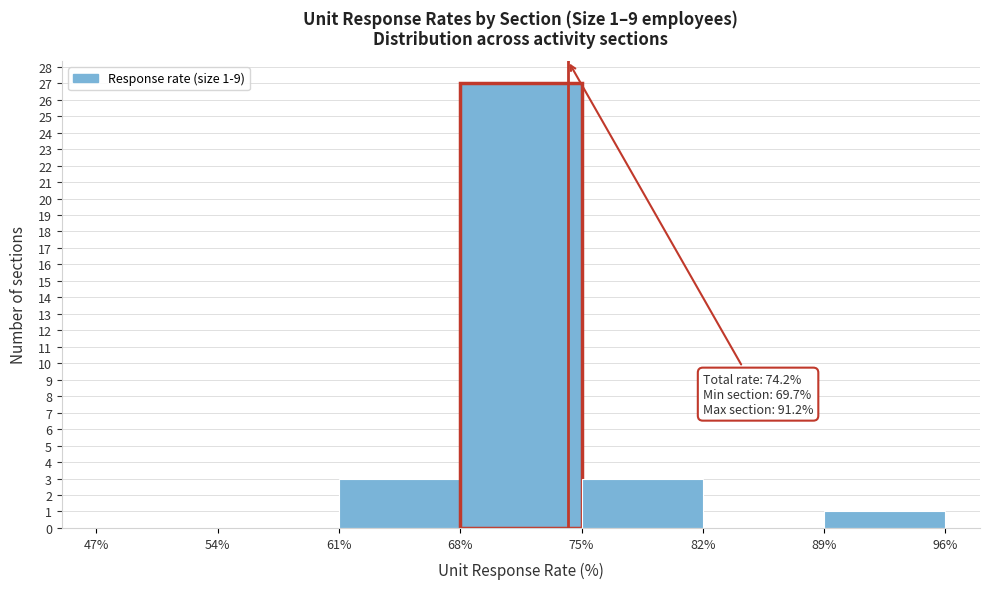

Which range on the x-axis has the tallest bar?

68% to 75%